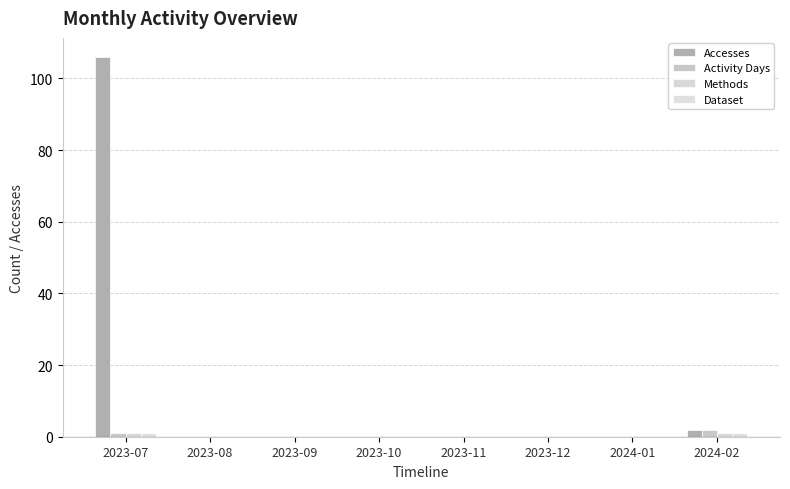

How many distinct data groups are displayed?

4